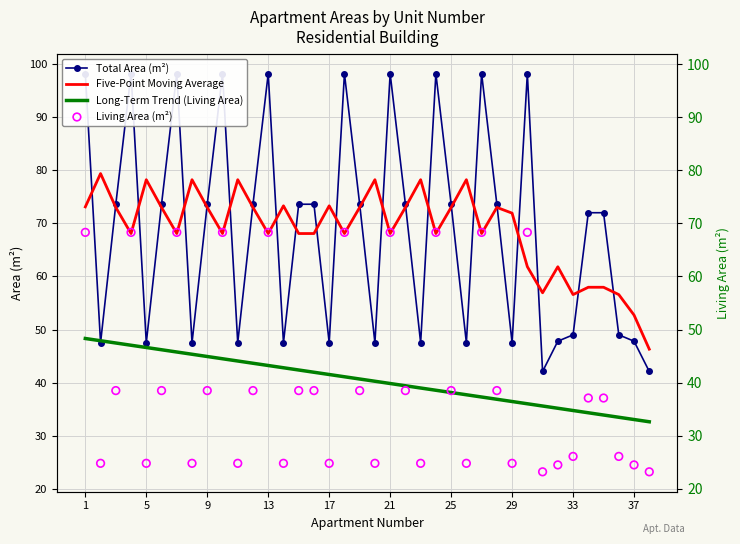

Which series contains the lowest Y value?

Living Area (m²)